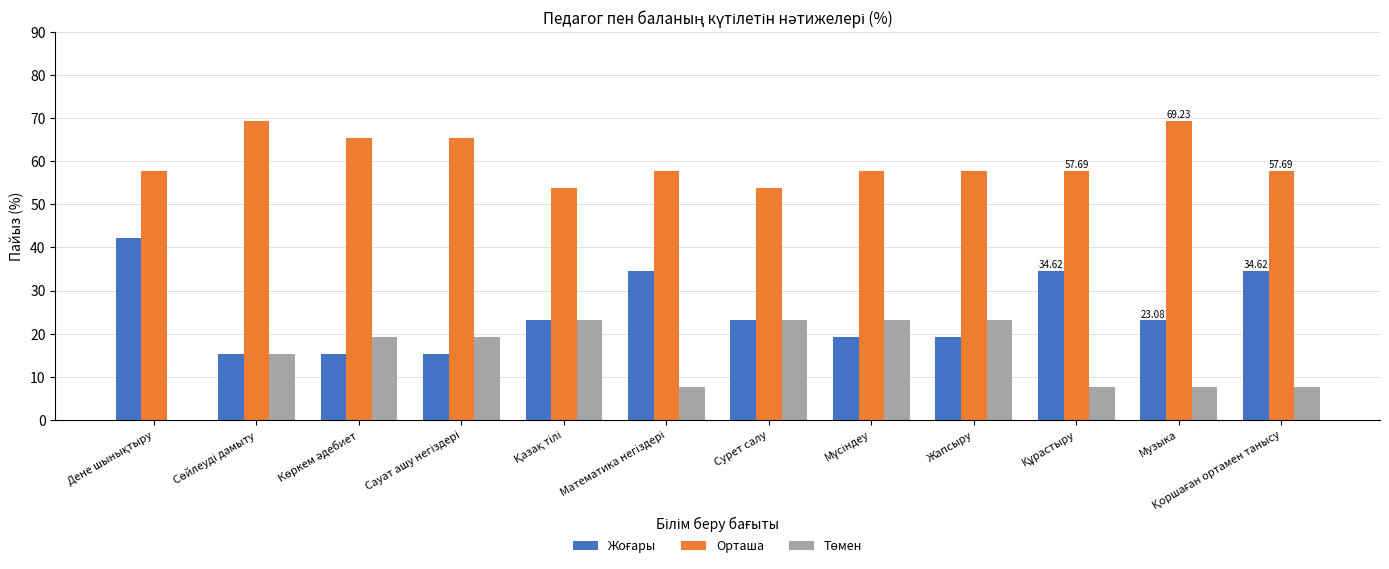

Which series has the largest total across all categories?

Орташа